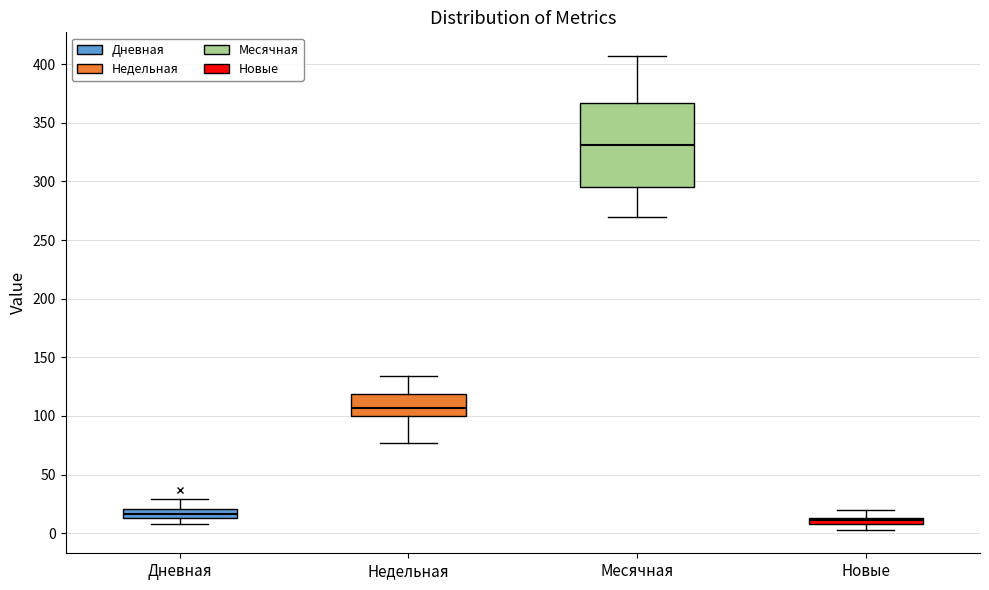

Which box is the tallest, from its lower edge to its upper edge?

Месячная